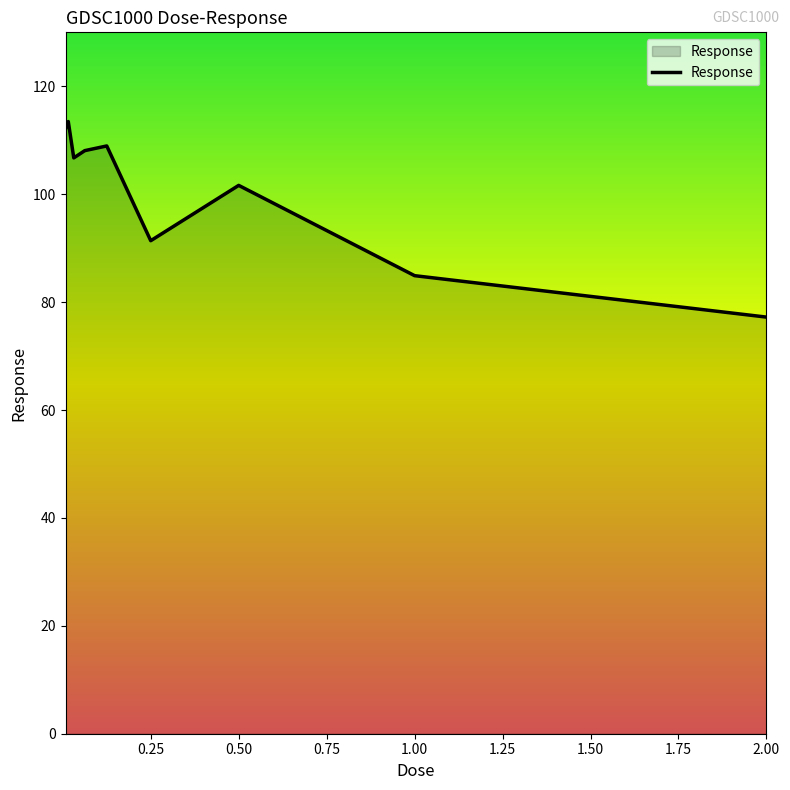

What is the smallest value displayed?

77.2